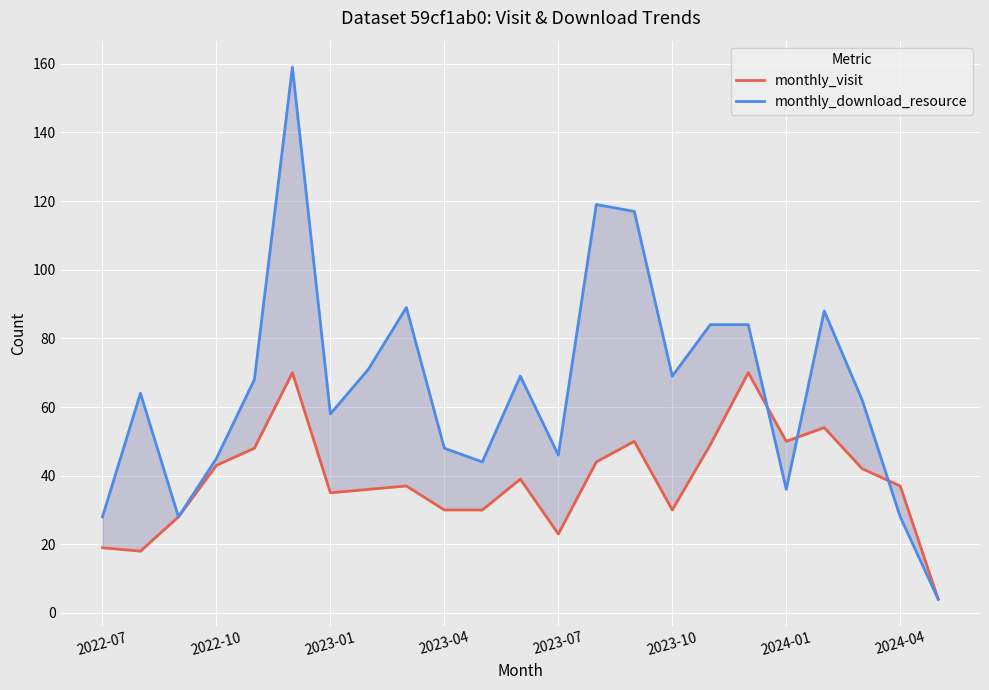

Which series changed the most between 2022-07 and 2023-10?

monthly_download_resource